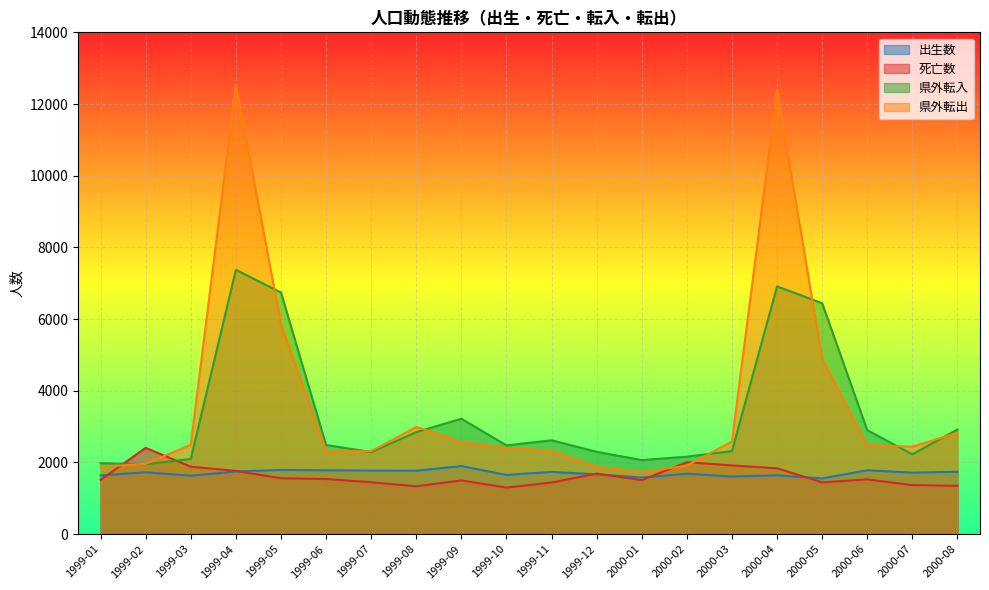

What is the average value of the 死亡数 series?

1616